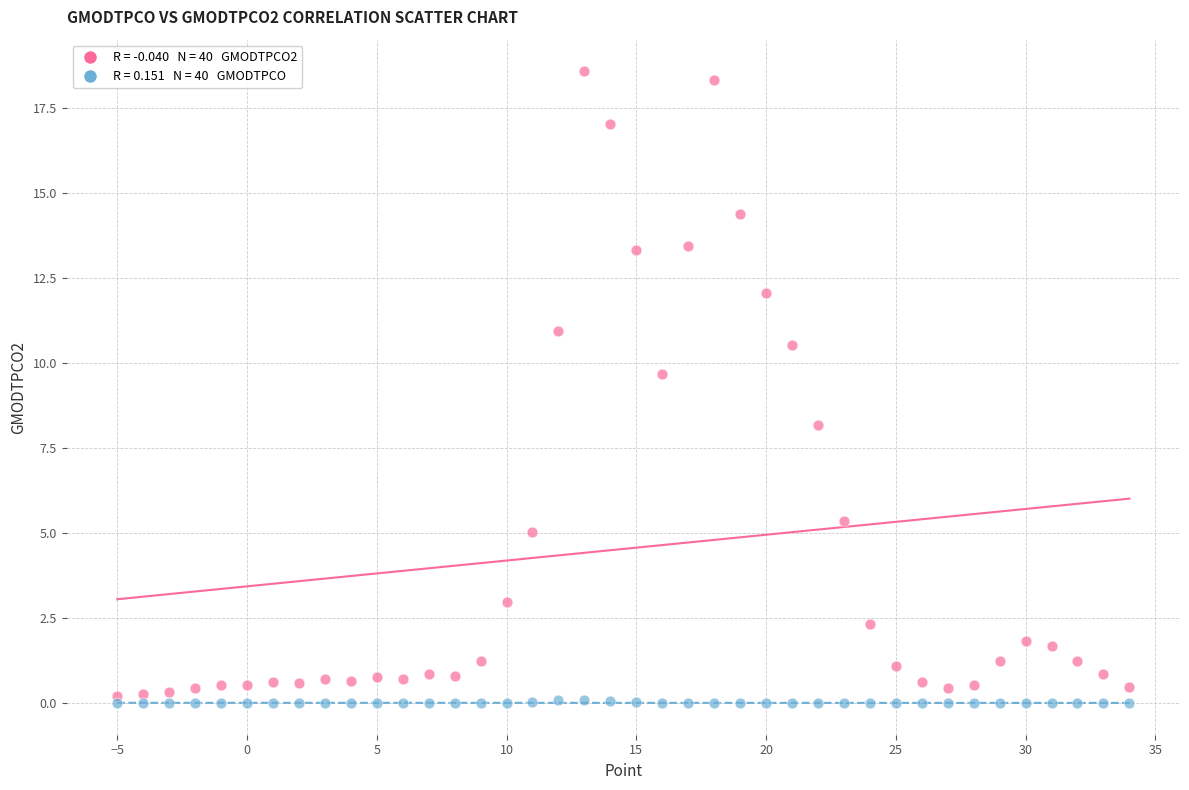

Across all data points, what is the range of X values (max minus min)?

39.0